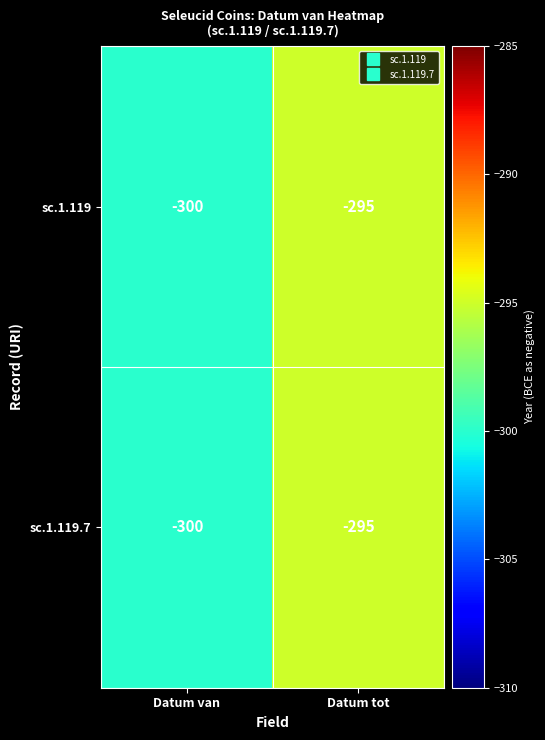

Reading left to right, extract all data points from this chart.

sc.1.119: -300	-295
sc.1.119.7: -300	-295